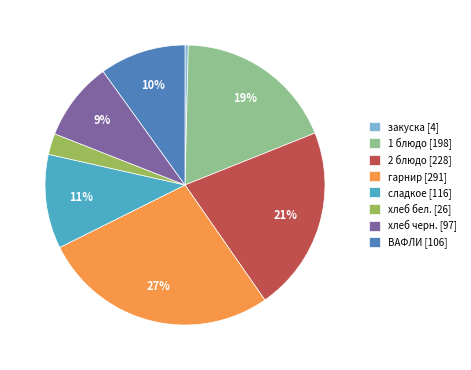

What is the smallest slice in the pie chart?

закуска [4]